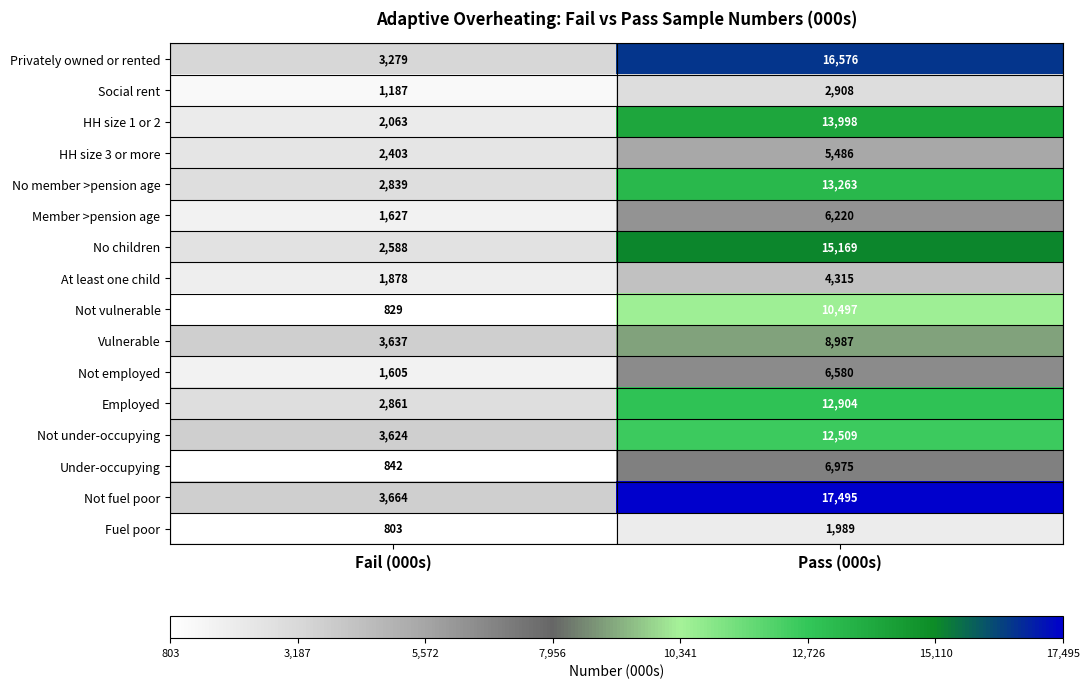

What is the difference between the Vulnerable values at Fail (000s) and Pass (000s)?

5350